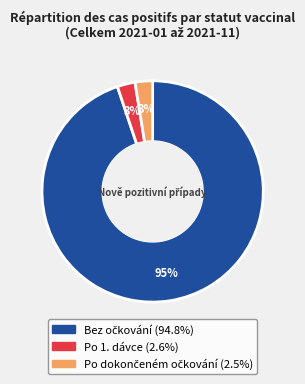

Is Po 1. dávce the majority of the pie?

No